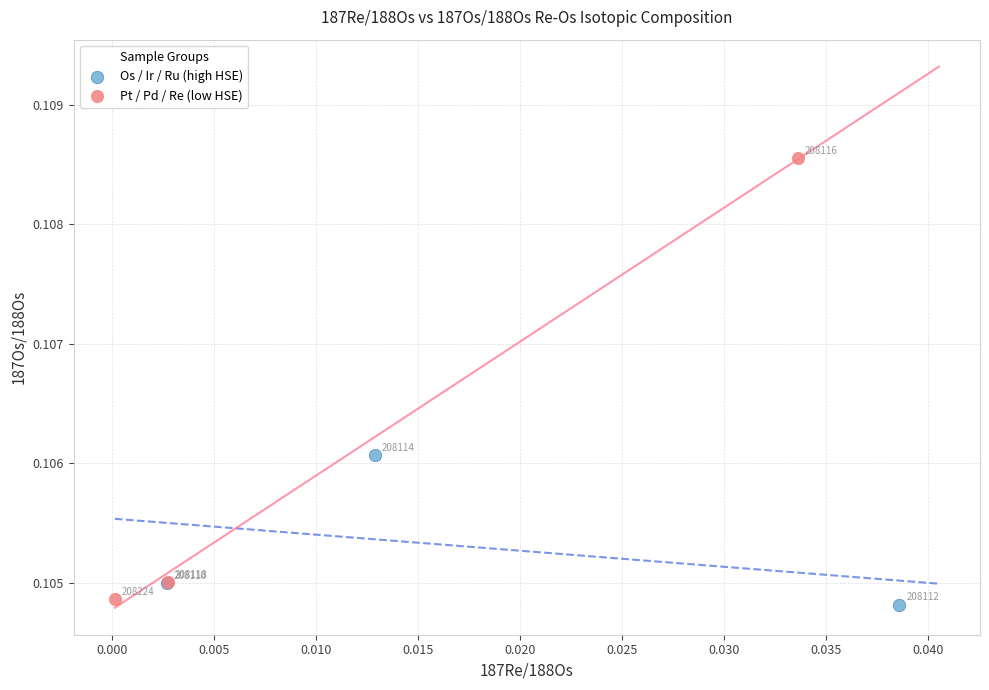

Which series contains the highest Y value?

Pt / Pd / Re (low HSE)